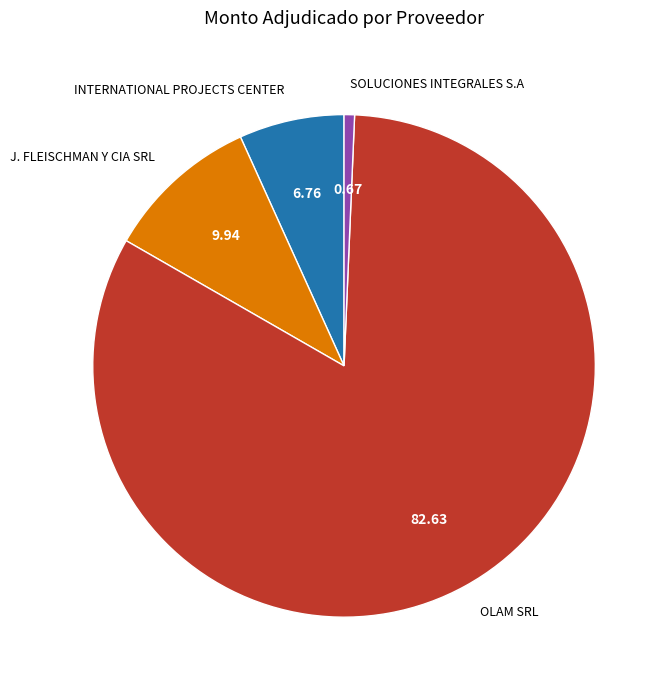

Between J. FLEISCHMAN Y CIA SRL and OLAM SRL, which is larger?

OLAM SRL